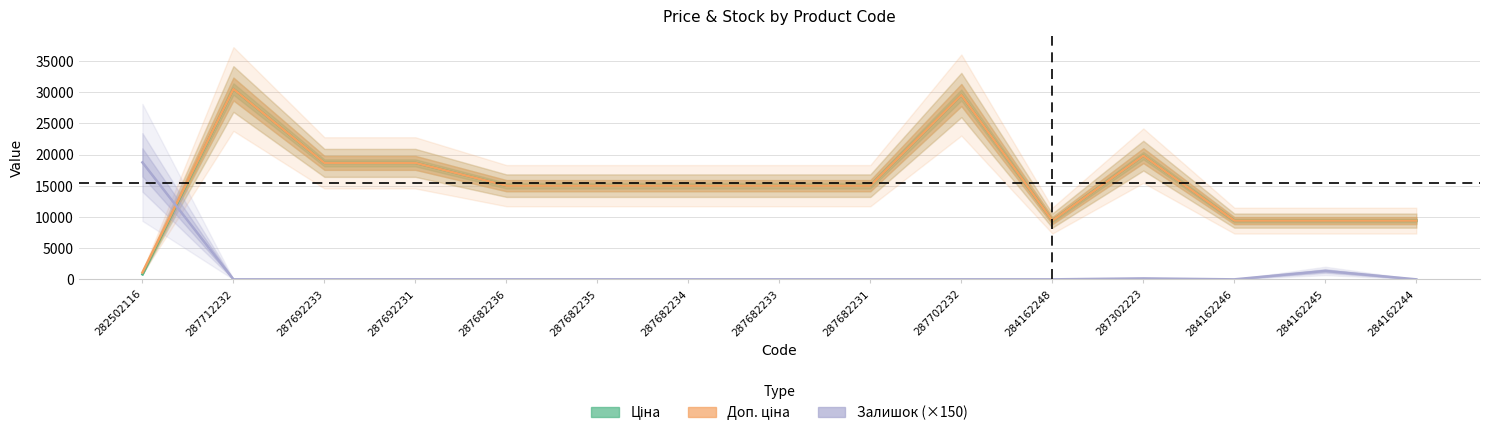

What is the difference between the Доп. ціна values at 287682236 and 287712232?

15493.1